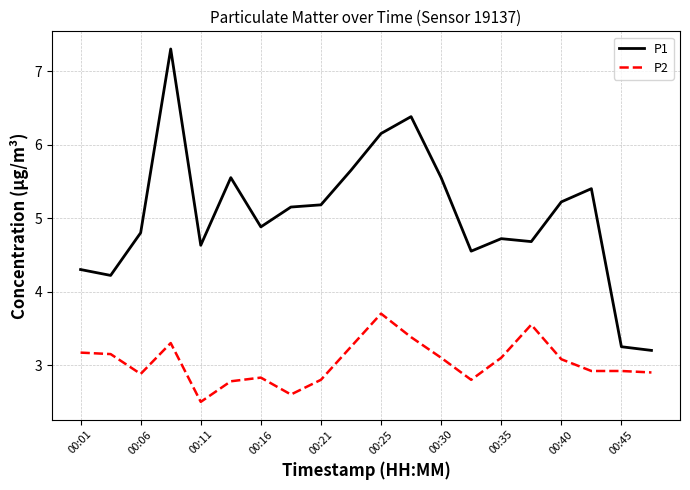

What is the highest value of the P2 series?

3.7